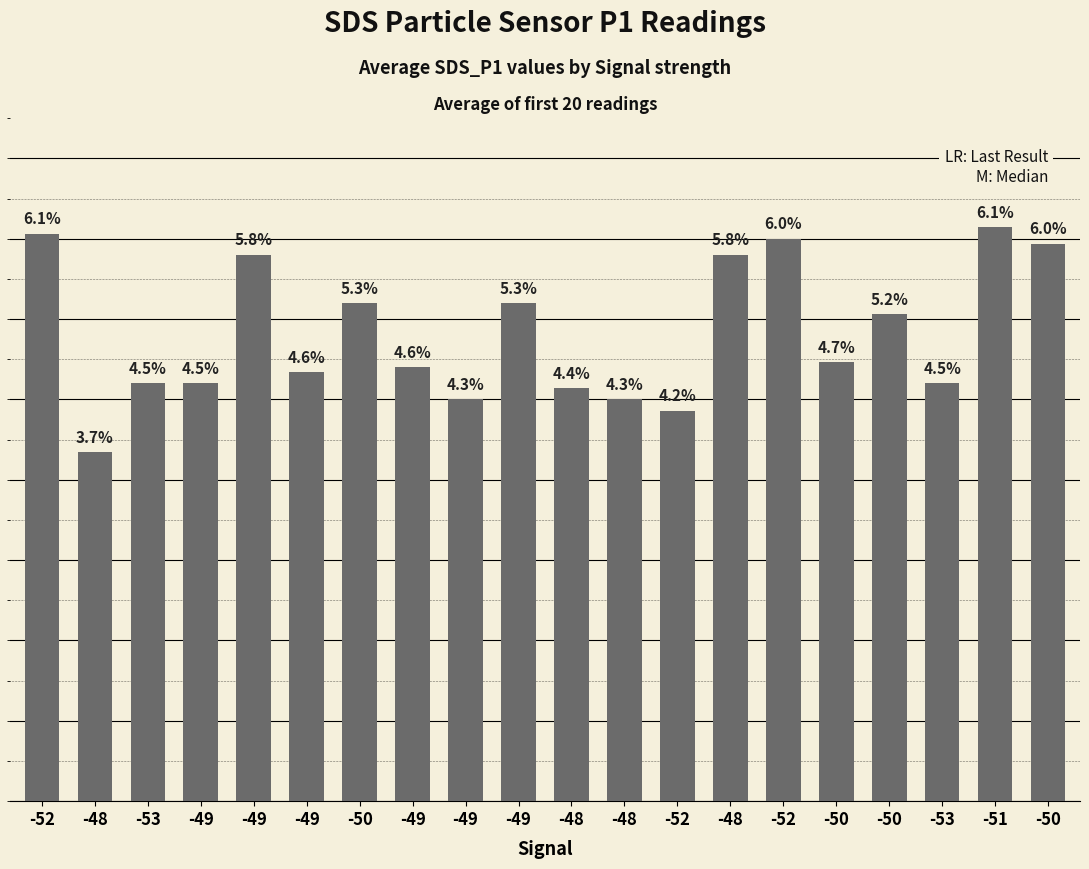

Are the bars horizontal?

No